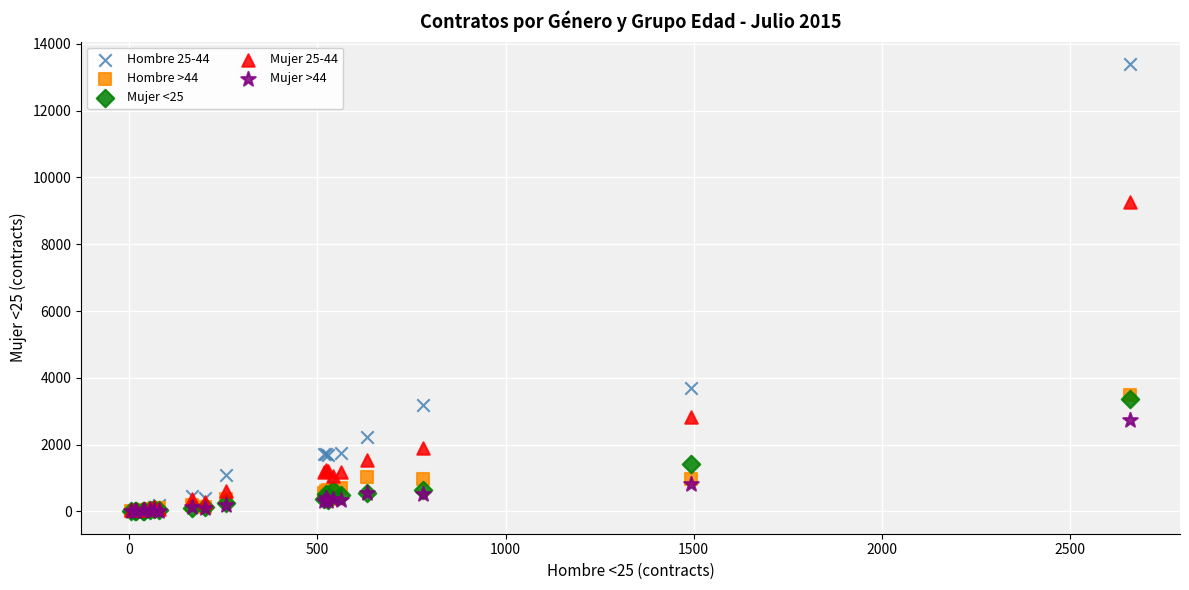

Across all series, what Y value is closest to 6701?

9279